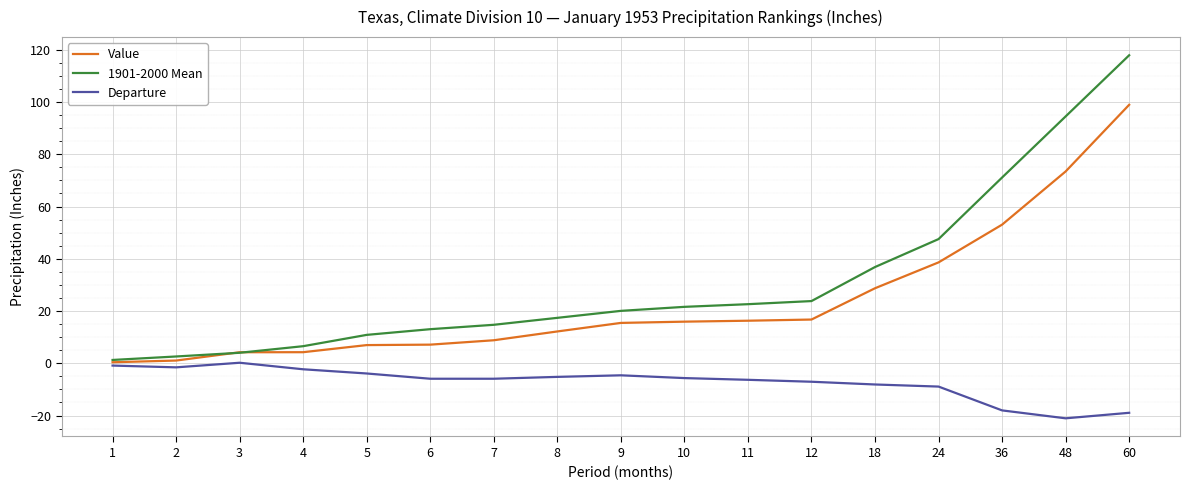

Which series has the largest range (max minus min)?

1901-2000 Mean